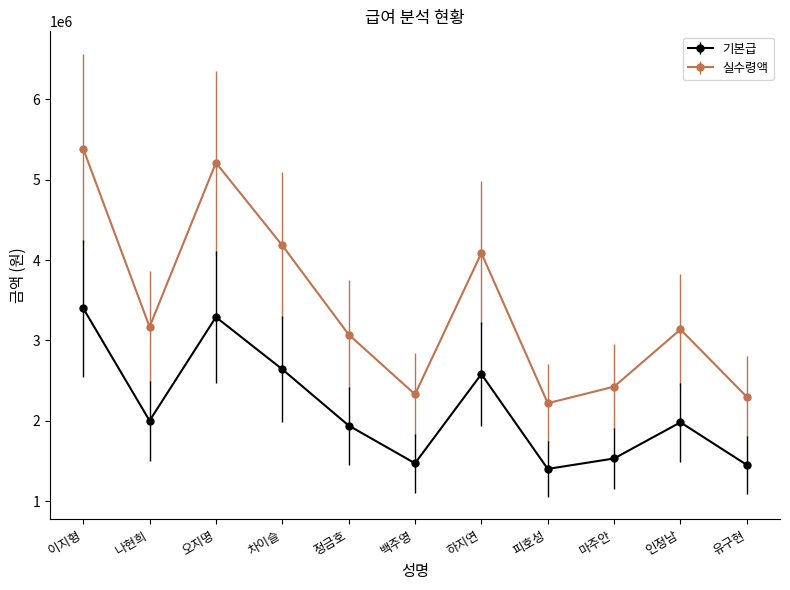

True or false: 기본급 and 실수령액 cross at least once.

False